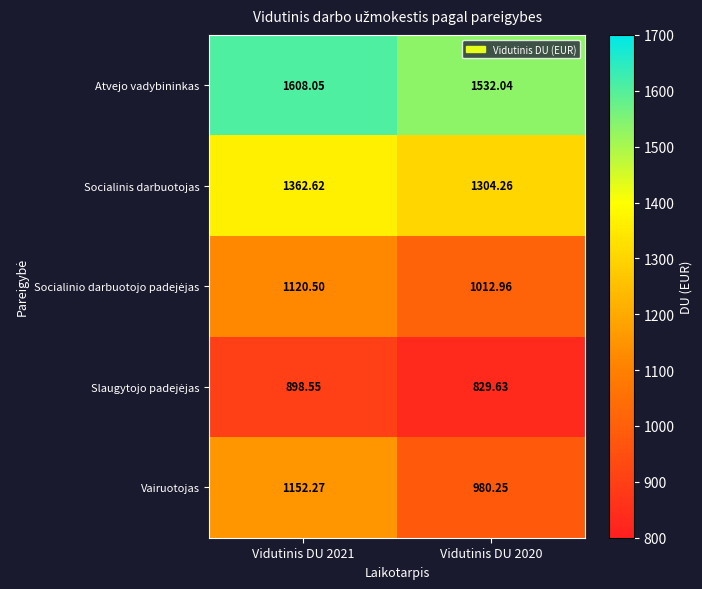

How many distinct data groups are displayed?

5